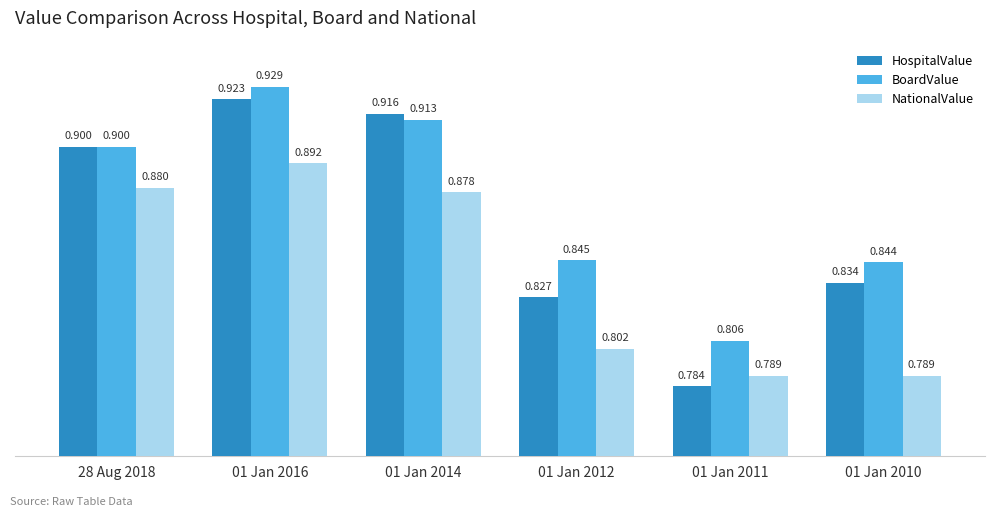

Which series has the largest total across all categories?

BoardValue